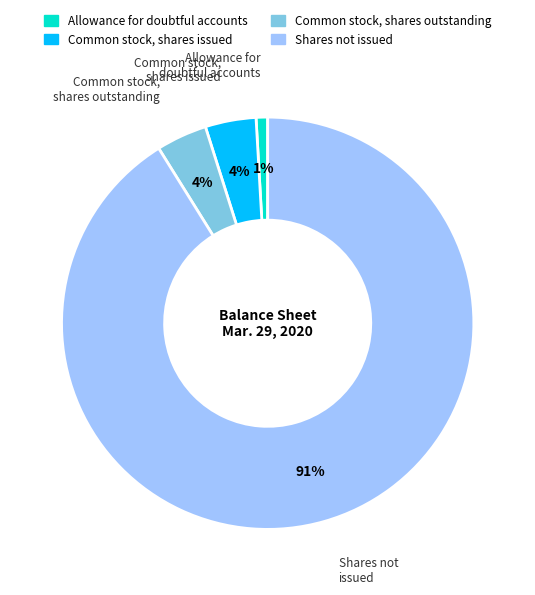

Combined, do Allowance for doubtful accounts and Common stock, shares issued account for over 50%?

No